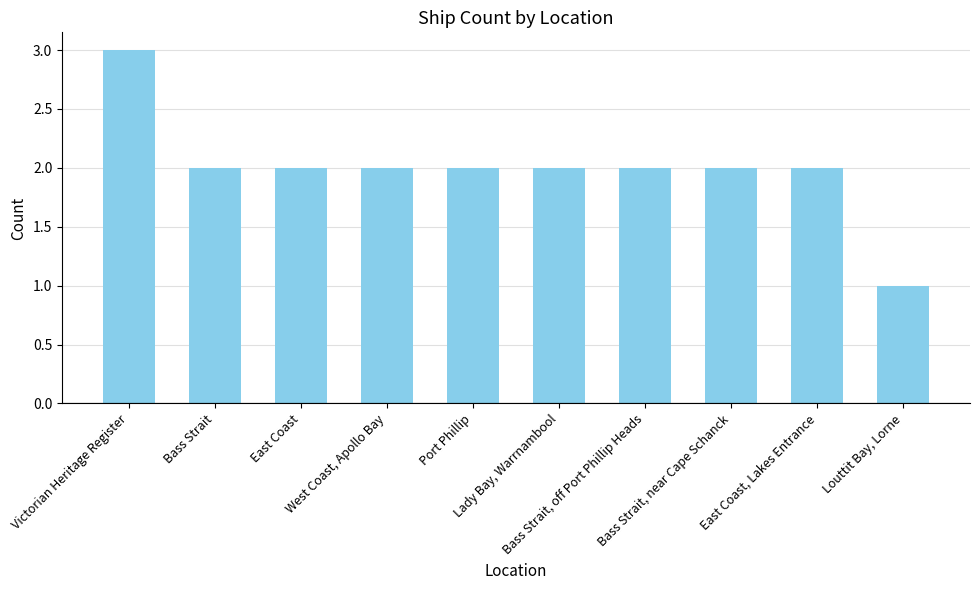

What is the maximum value shown in the chart?

3